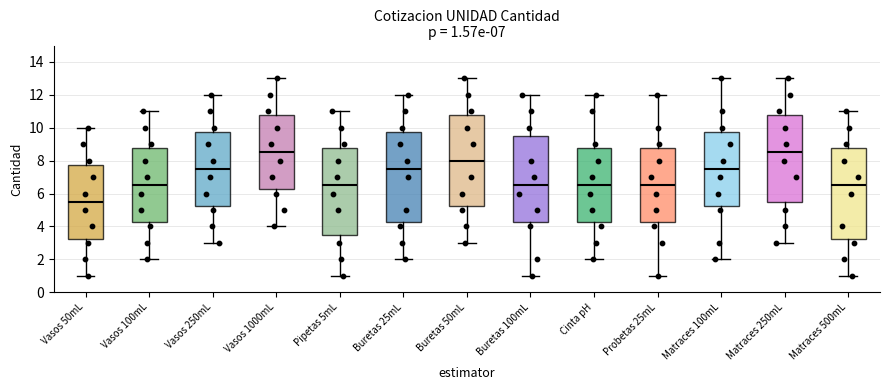

Which box has the lowest median line?

Vasos 50mL